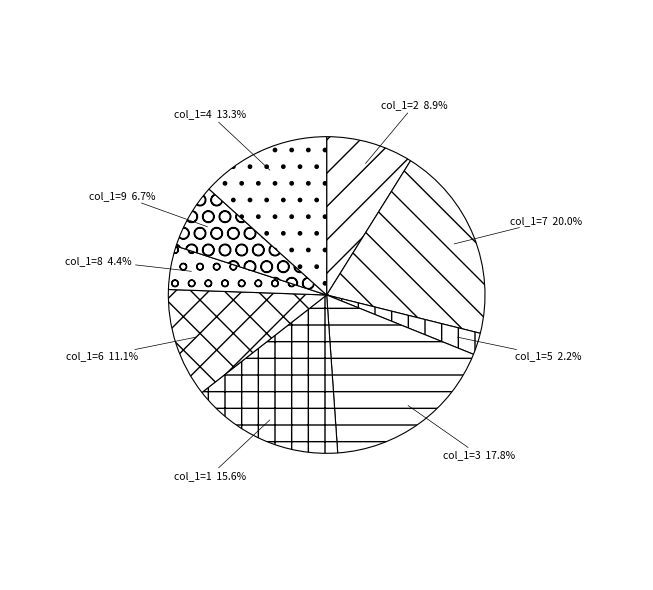

Which slice is the largest?

7